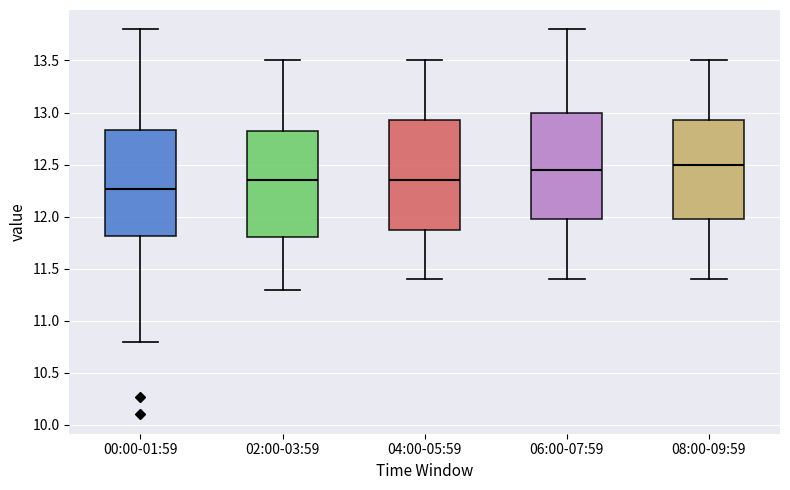

Which box has the lowest median line?

00:00-01:59